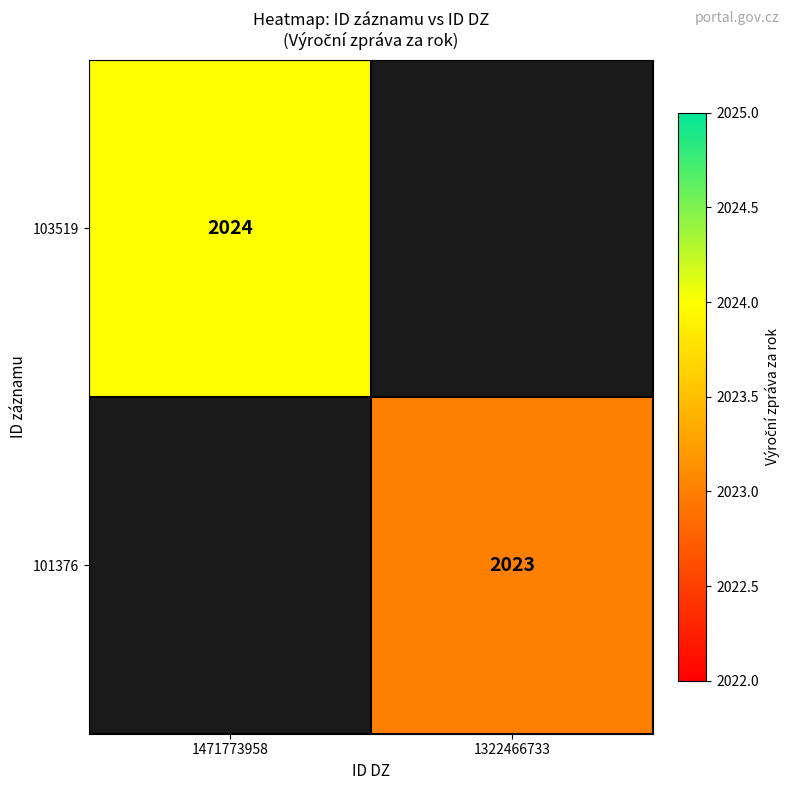

Is the value of 103519 at 1471773958 greater than the value of 101376 at 1322466733?

Yes